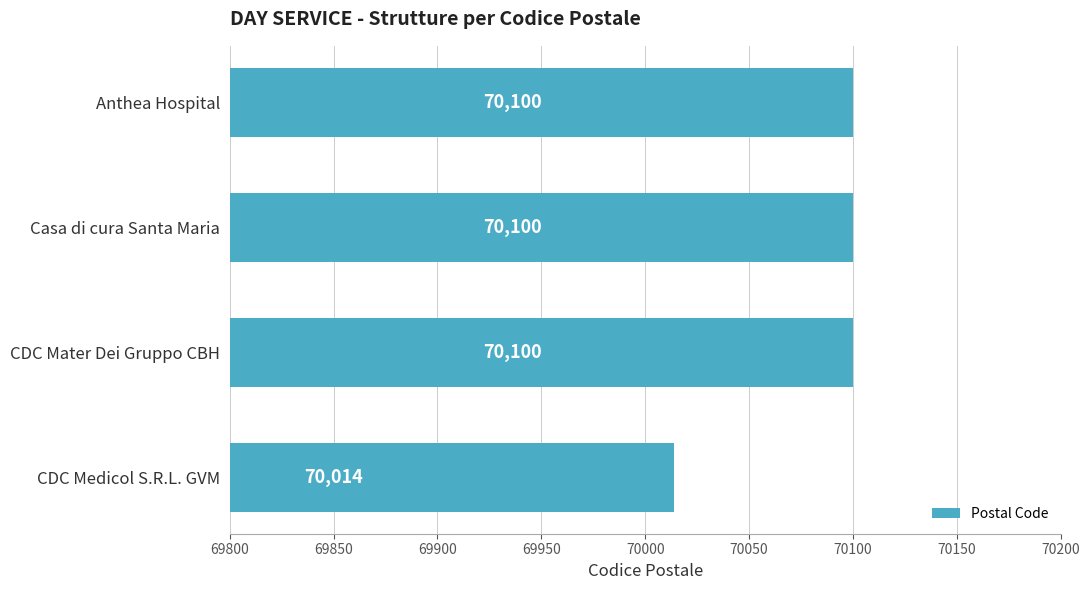

What is the label of the 2nd bar from the bottom?

CDC Mater Dei Gruppo CBH